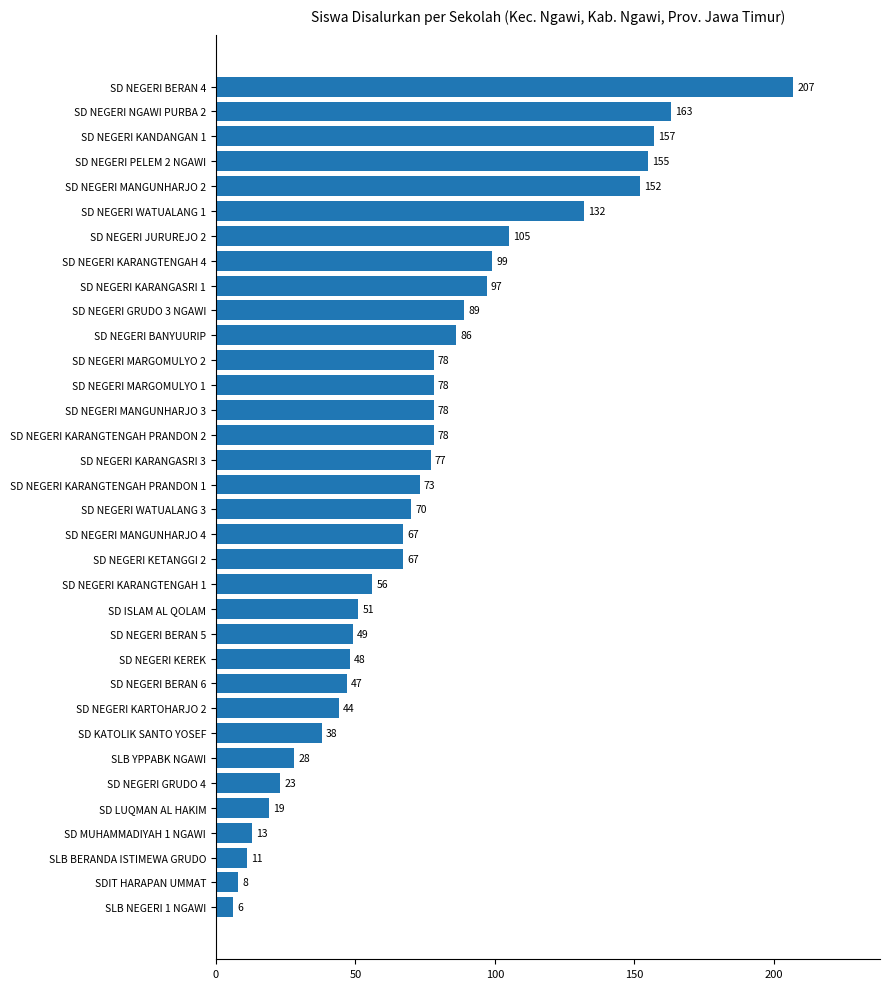

True or false: the data shows 291 at SD NEGERI BERAN 4.

False